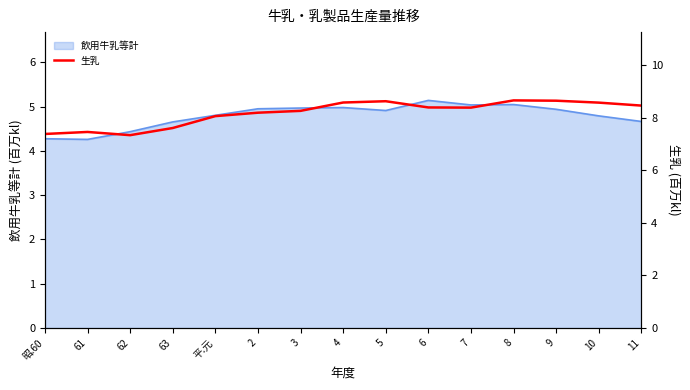

The 飲用牛乳等計 series shows 3.1 at 5. True or false?

False